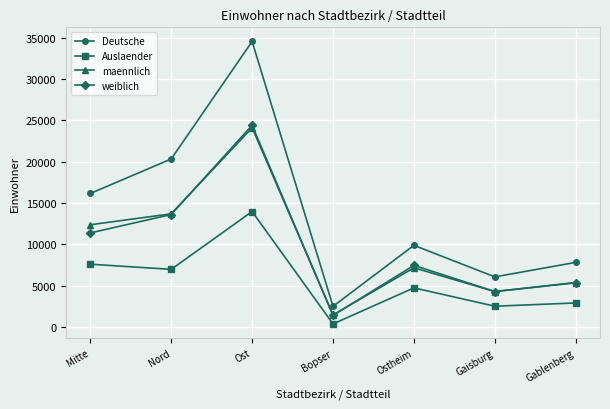

The value of Auslaender at Gaisburg is 2518. True or false?

True